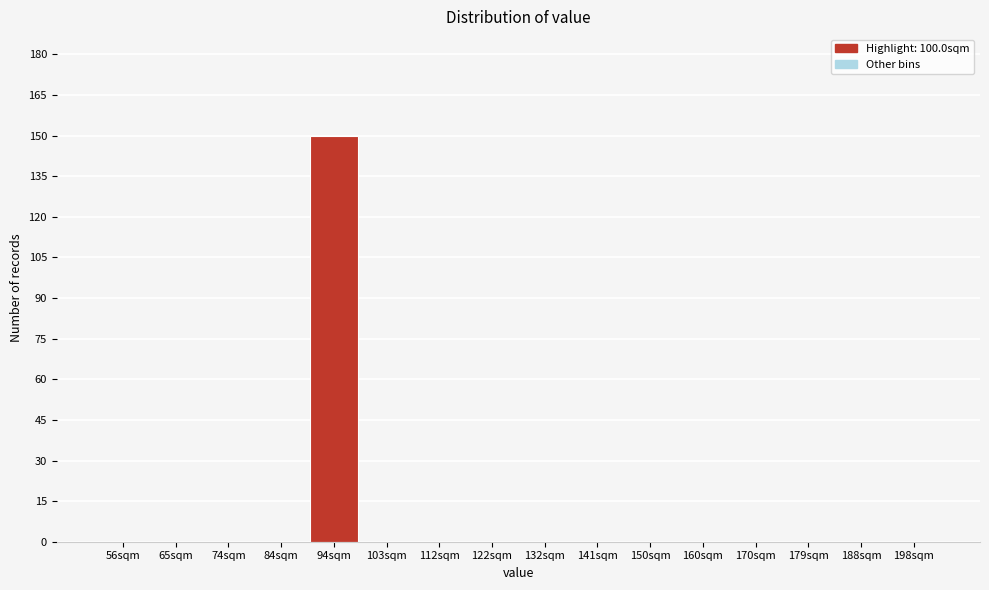

Reading left to right, transcribe all the data shown in this chart.

56sqm=0	65sqm=0	74sqm=0	84sqm=0	94sqm=150	103sqm=0	112sqm=0	122sqm=0	132sqm=0	141sqm=0	150sqm=0	160sqm=0	170sqm=0	179sqm=0	188sqm=0	198sqm=0